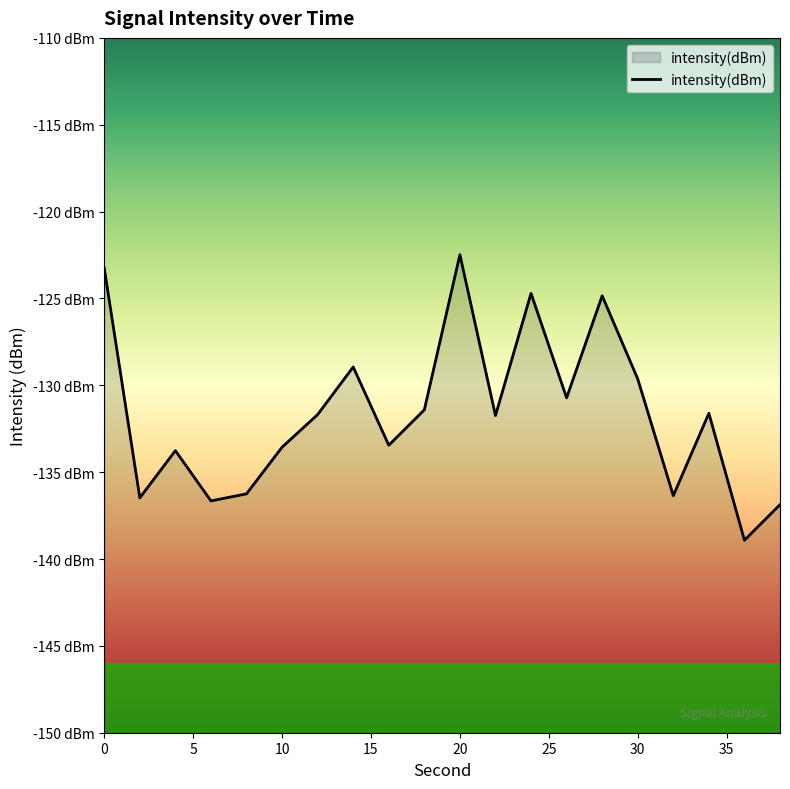

Reading left to right, what are all the values shown in this chart?

-123.3	-136.5	-133.8	-136.7	-136.2	-133.6	-131.7	-128.9	-133.4	-131.4	-122.5	-131.7	-124.7	-130.7	-124.8	-129.6	-136.4	-131.6	-138.9	-136.9